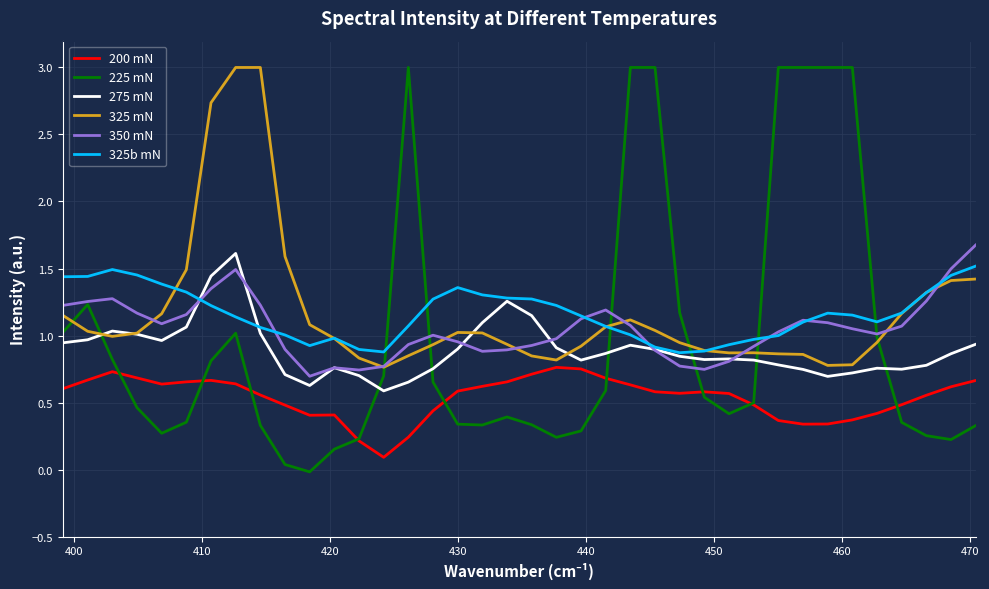

True or false: 325b mN and 200 mN intersect in this chart.

False